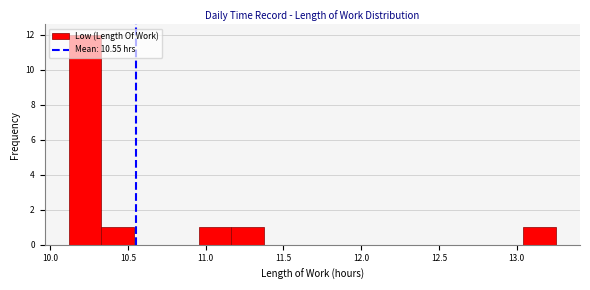

Reading left to right, list every bar in this chart as the range it spans on the x-axis followed by its height. Neither the bar edges nor the heights are printed on the chart, so give them approximately, as read against the axes.

10.10 to 10.35: 12
10.35 to 10.55: 1
10.55 to 10.75: 0
10.75 to 10.95: 0
10.95 to 11.15: 1
11.15 to 11.35: 1
11.35 to 11.60: 0
11.60 to 11.80: 0
11.80 to 12.00: 0
12.00 to 12.20: 0
12.20 to 12.40: 0
12.40 to 12.60: 0
12.60 to 12.85: 0
12.85 to 13.05: 0
13.05 to 13.25: 1